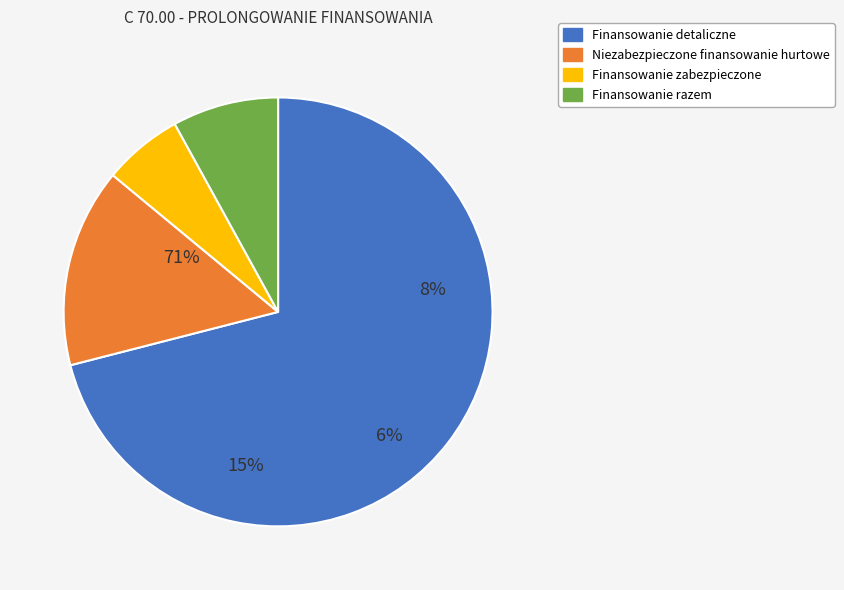

What percentage is NOT represented by Finansowanie razem?

92.0%